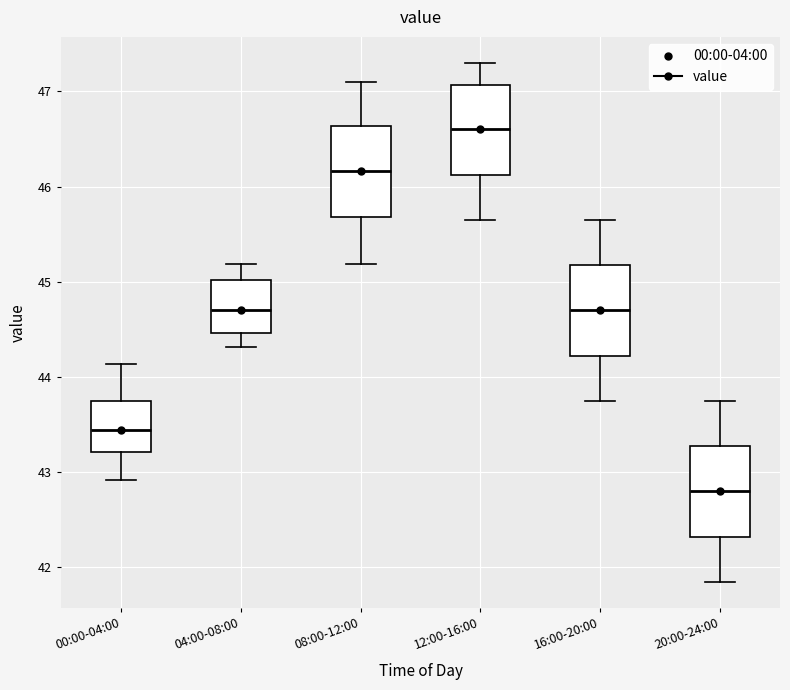

Reading left to right, transcribe this box plot: for each box, give where its median line is, the range the box spans, and where its two whiskers end, as read against the y-axis. The values are not printed on the chart, so give them approximately, as read against the axis.

00:00-04:00: median 43.4, box 43.2 to 43.7, whiskers 42.9 to 44.1
04:00-08:00: median 44.7, box 44.5 to 45.0, whiskers 44.3 to 45.2
08:00-12:00: median 46.2, box 45.7 to 46.6, whiskers 45.2 to 47.1
12:00-16:00: median 46.6, box 46.1 to 47.1, whiskers 45.7 to 47.3
16:00-20:00: median 44.7, box 44.2 to 45.2, whiskers 43.8 to 45.7
20:00-24:00: median 42.8, box 42.3 to 43.3, whiskers 41.9 to 43.8